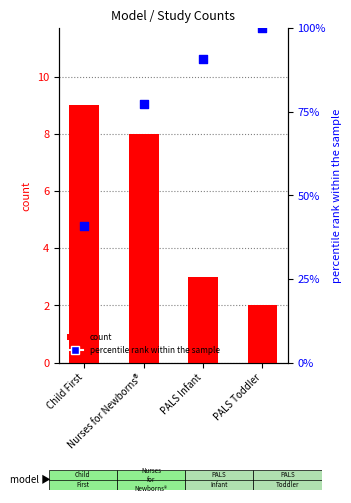

Is the value of count at PALS Toddler greater than the value of percentile rank within the sample at Child First?

No